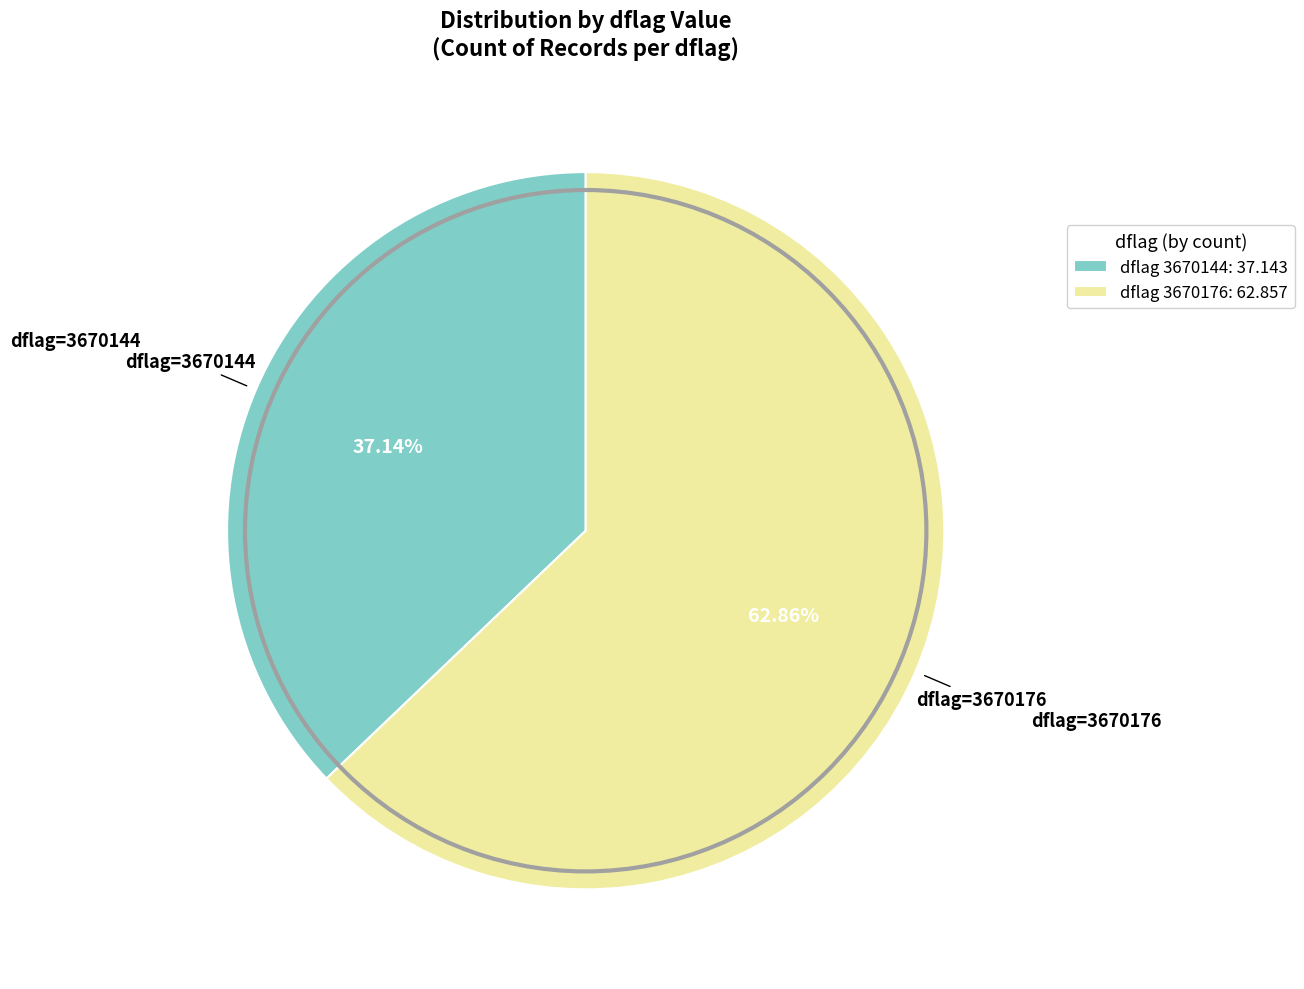

Does dflag 3670176: 62.857 represent more than half of the total?

Yes